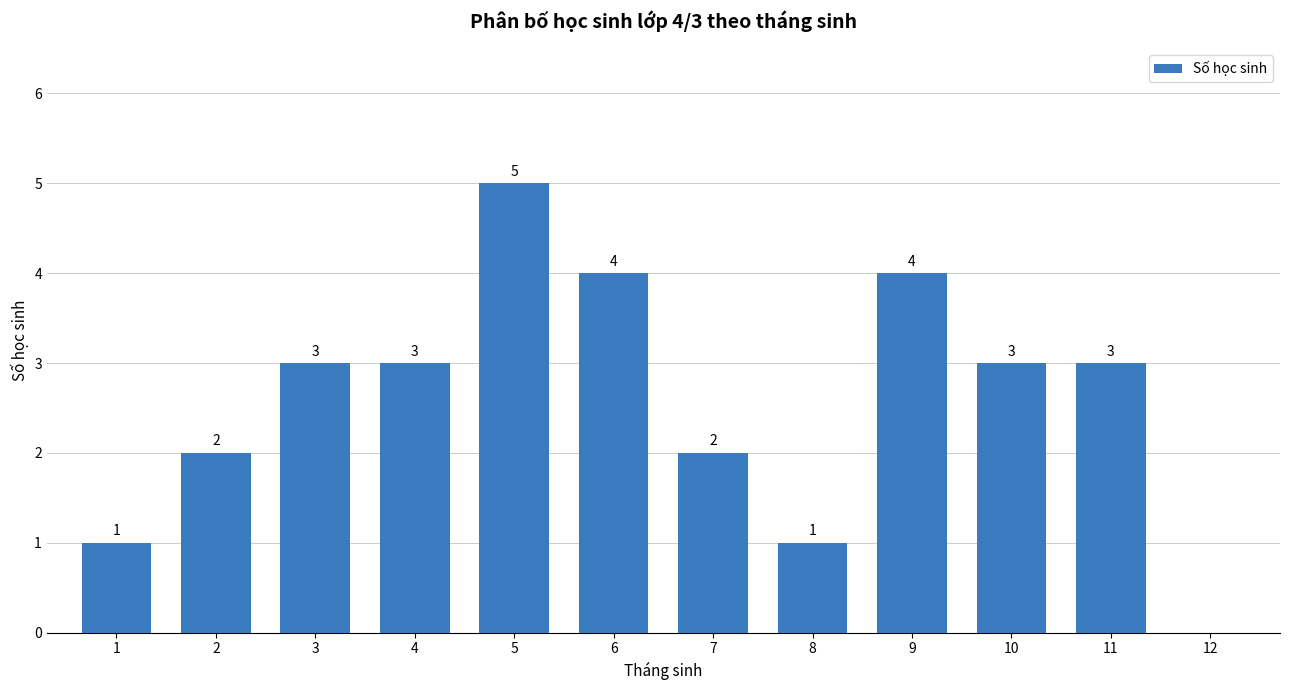

What is the change in value from 11 to 12?

-3